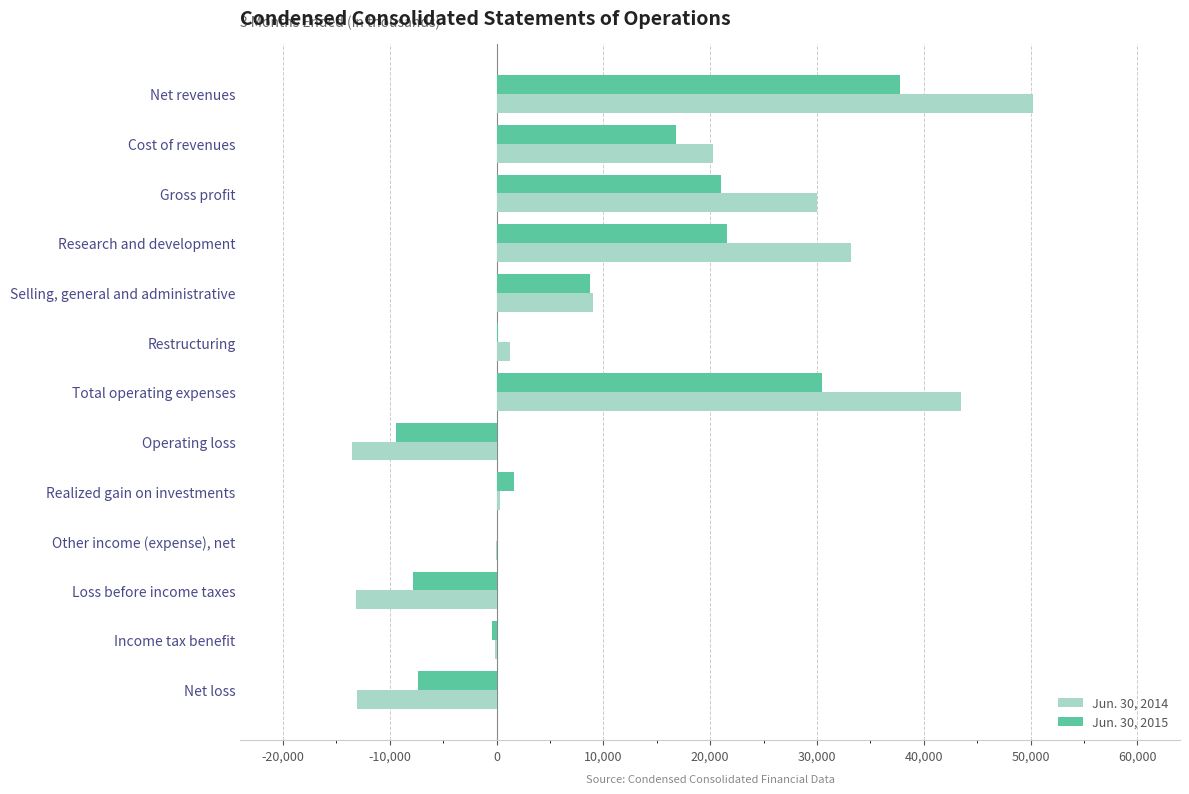

At which category is the sum across all series the highest?

Net revenues